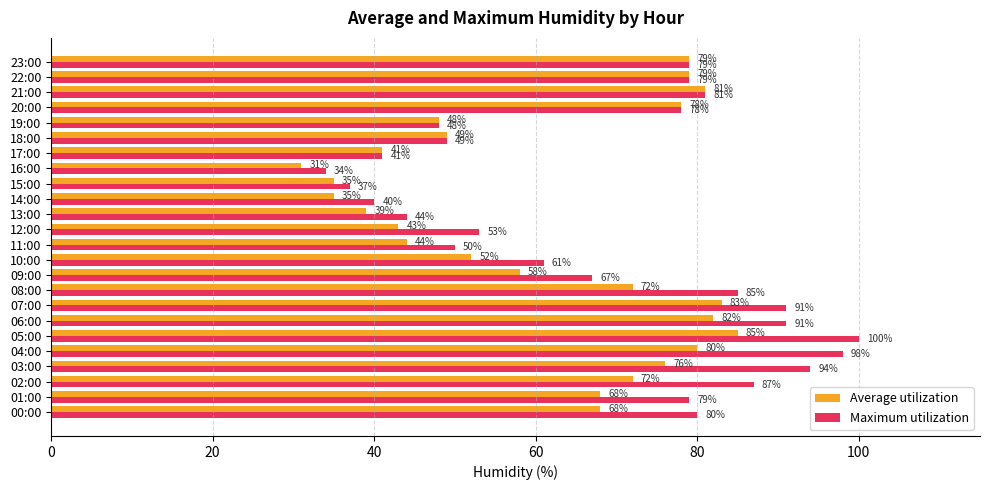

What is the sum of all Average utilization values?

1478